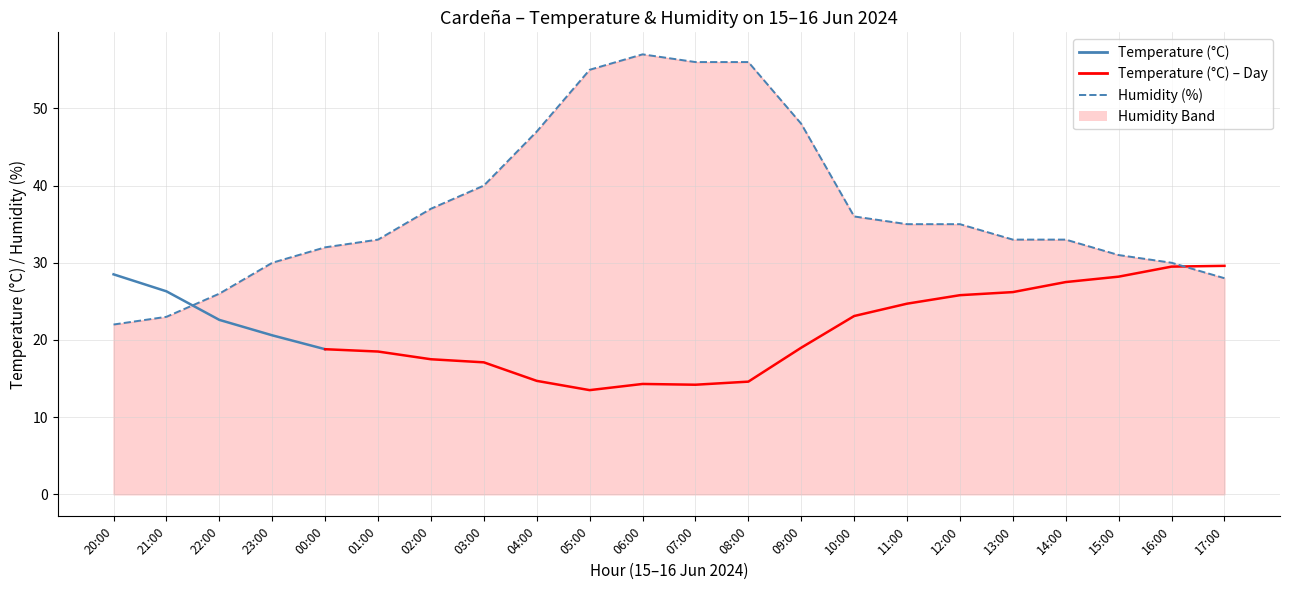

Reading left to right, list all the values displayed in this chart.

20:00=22	21:00=23	22:00=26	23:00=30	00:00=32	01:00=33	02:00=37	03:00=40	04:00=47	05:00=55	06:00=57	07:00=56	08:00=56	09:00=48	10:00=36	11:00=35	12:00=35	13:00=33	14:00=33	15:00=31	16:00=30	17:00=28